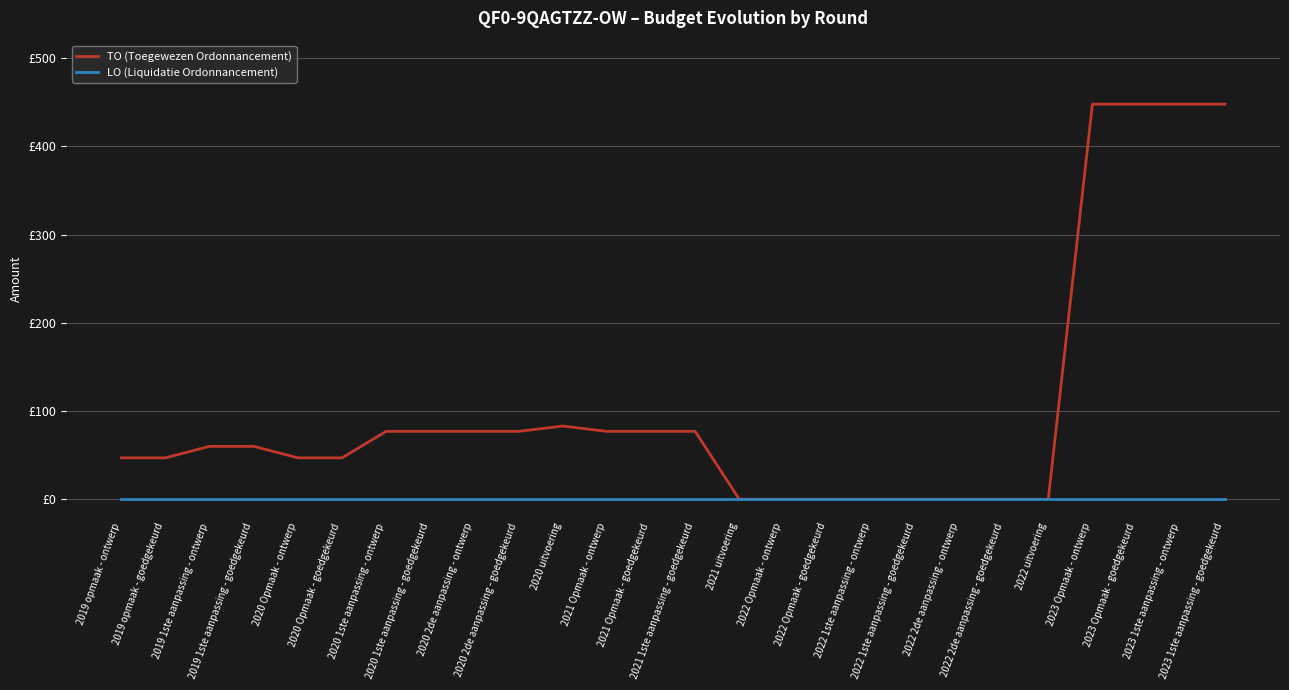

True or false: LO (Liquidatie Ordonnancement) has more than 1 interior local peaks.

False